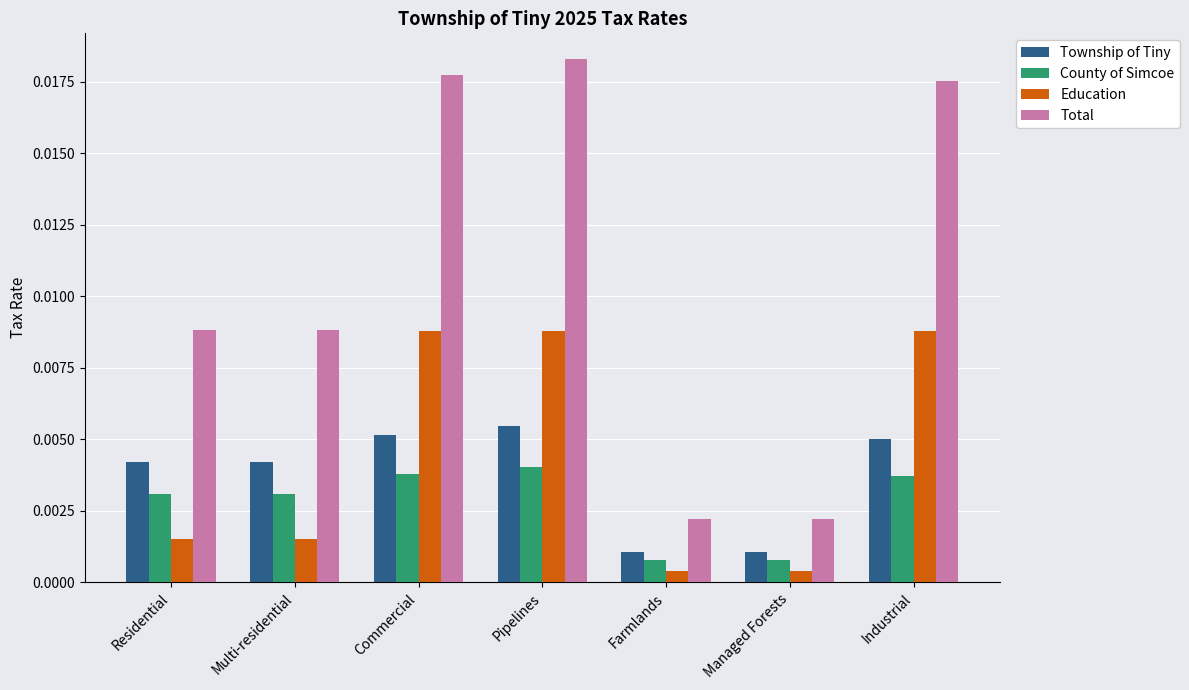

At how many categories does at least one series exceed 0?

7